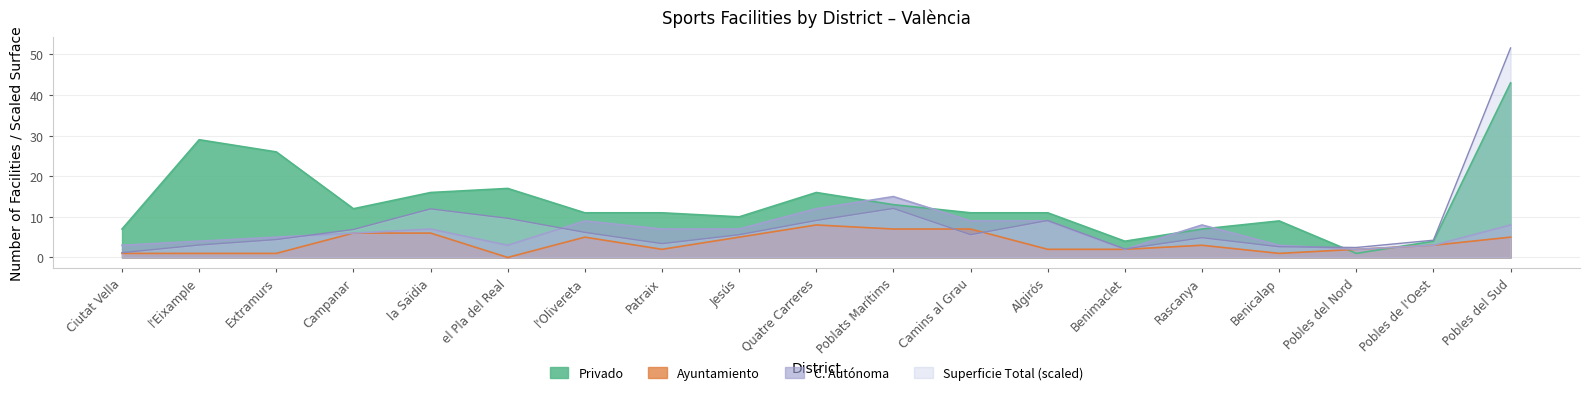

At which category does the chart reach its minimum across all series?

el Pla del Real